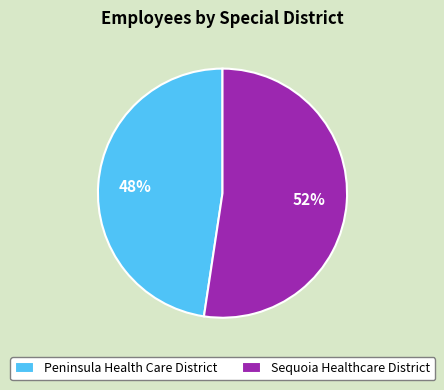

To the nearest percent, what portion does Sequoia Healthcare District represent?

52%